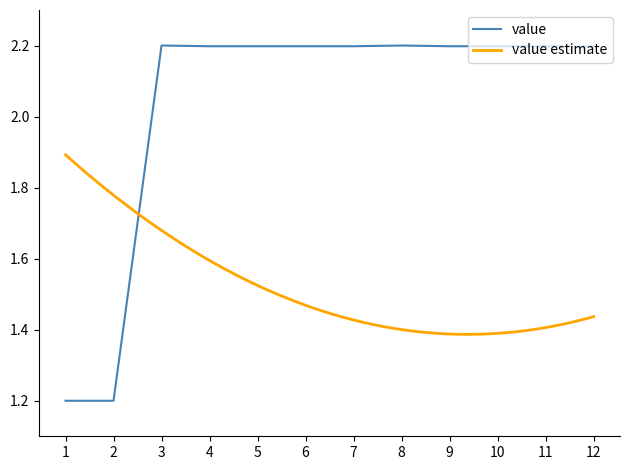

Does the chart display data point markers on the line(s)?

No